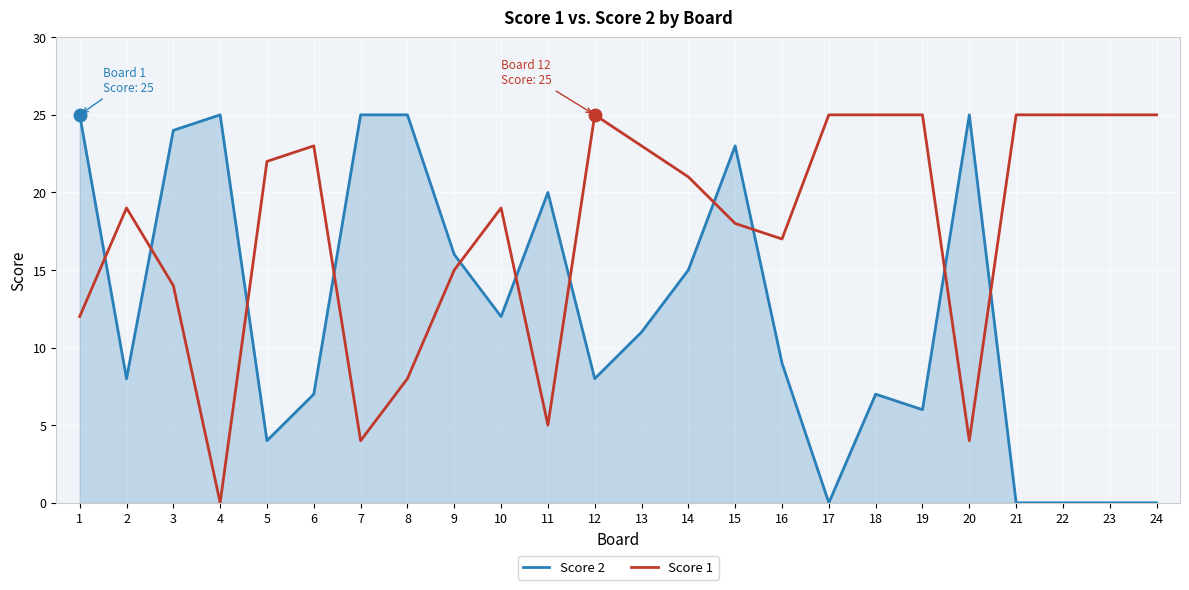

At which label does Score 1 first exceed 21?

5